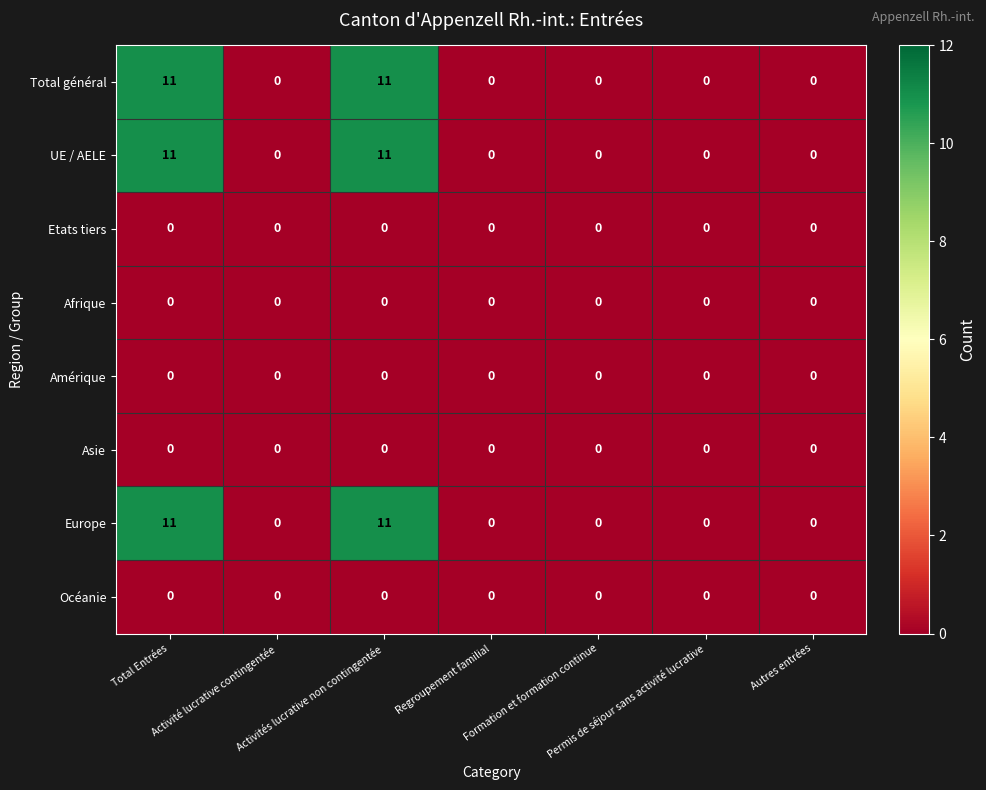

How many UE / AELE values are between 0 and 11?

7